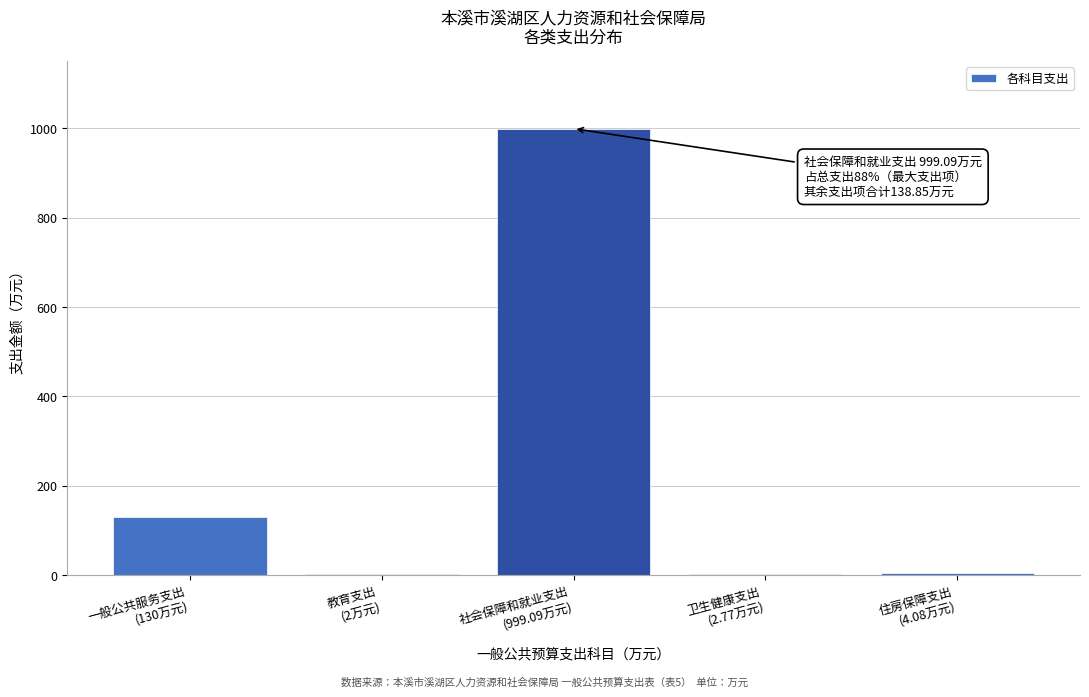

What is the maximum value shown in the chart?

999.1